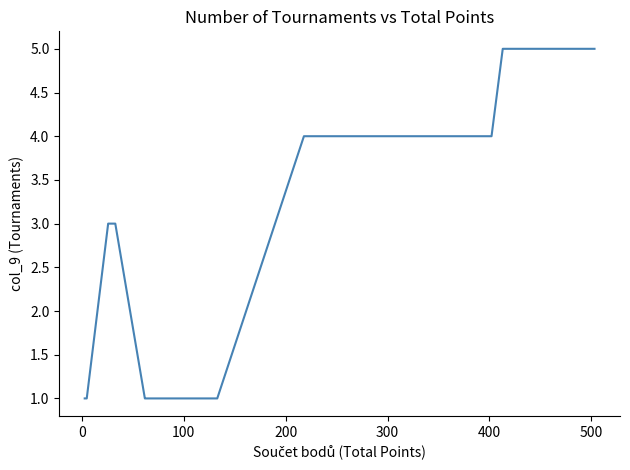

The chart shows a value of 2 at 200. True or false?

False